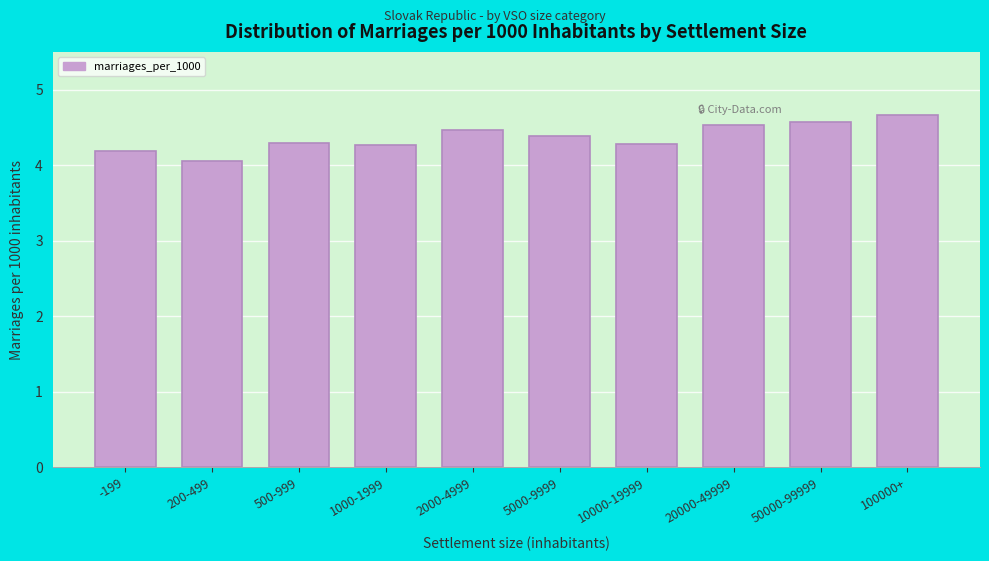

Reading left to right, list all the values displayed in this chart.

4.2	4.1	4.3	4.3	4.5	4.4	4.3	4.5	4.6	4.7